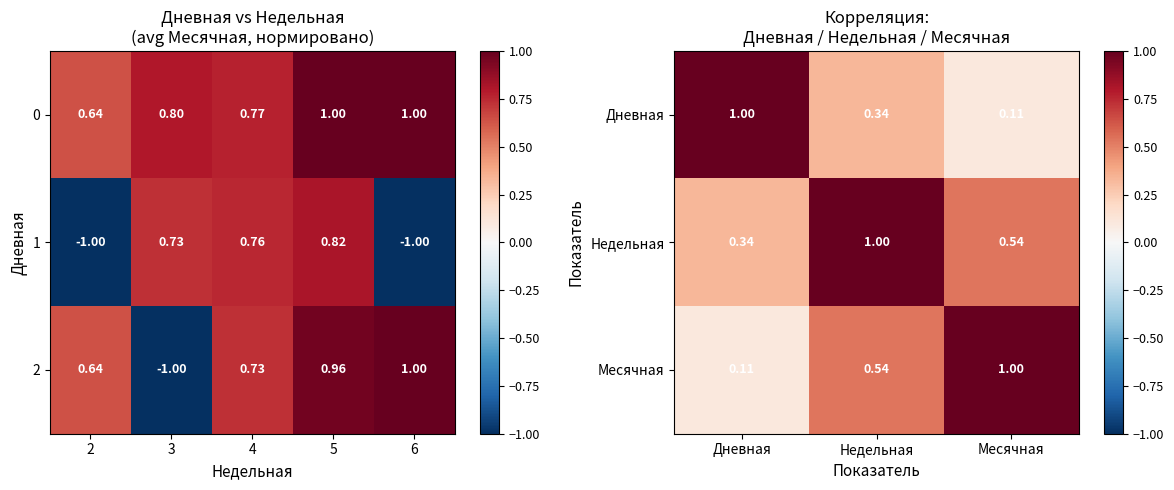

Is the value of 2 at 2 greater than the value of 0 at 4?

No